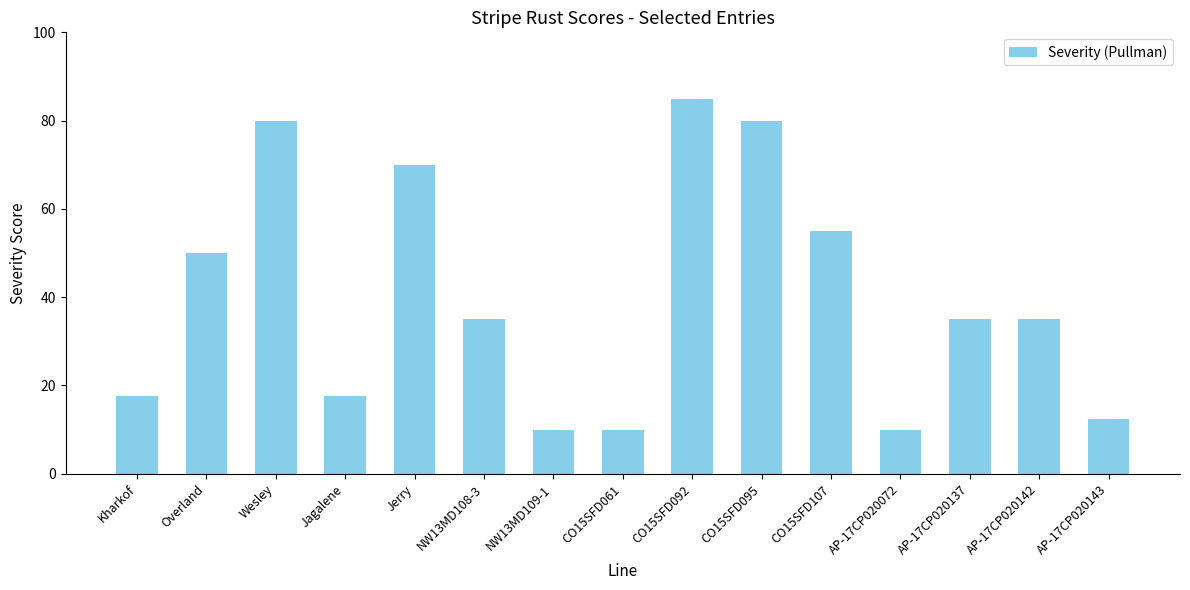

Does the chart contain any negative values?

No